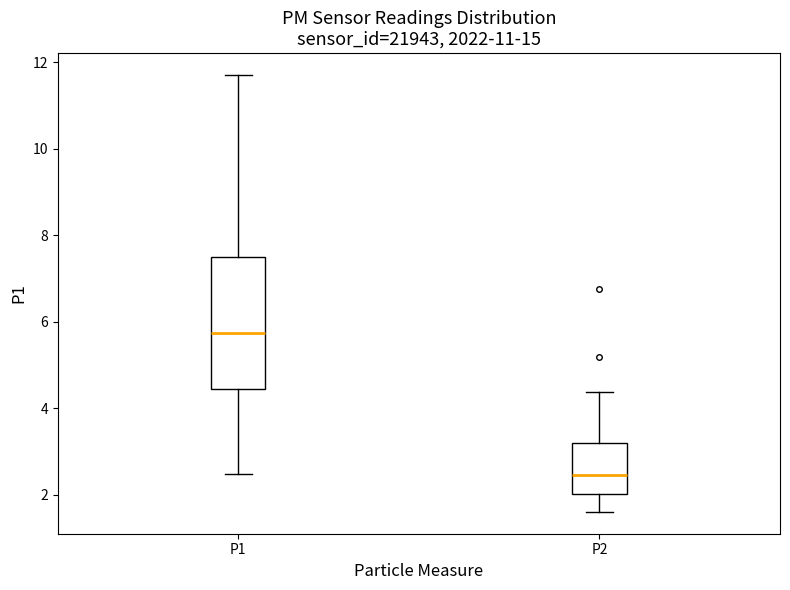

Reading left to right, read every box against the y-axis: the position of its median line, the range the box covers, and the ends of its whiskers. The values are not printed on the chart, so give them approximately, as read against the axis.

P1: median 5.8, box 4.4 to 7.6, whiskers 2.4 to 11.8
P2: median 2.4, box 2.0 to 3.2, whiskers 1.6 to 4.4